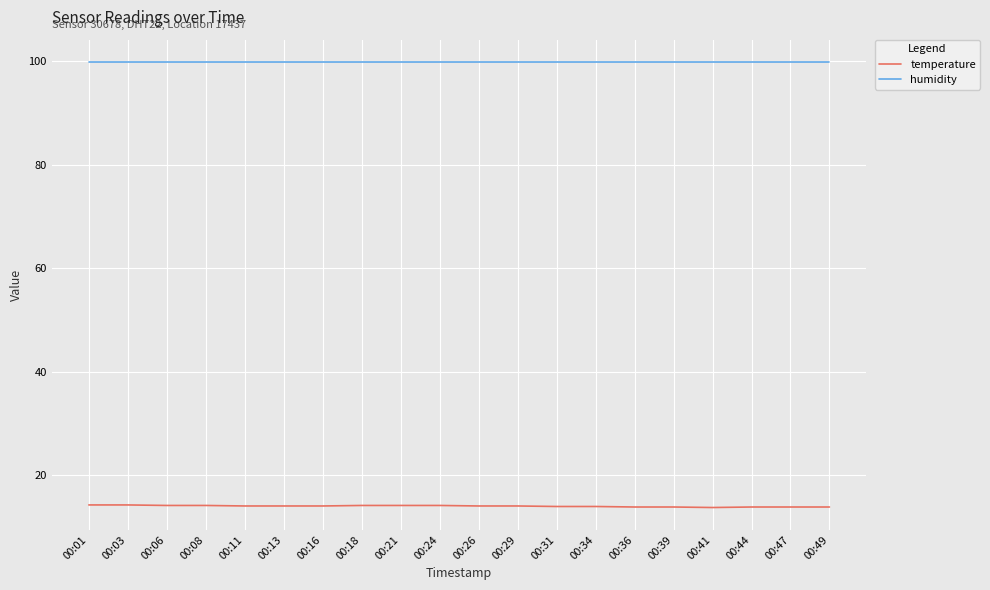

The value of temperature at 00:21 is 22.2. True or false?

False